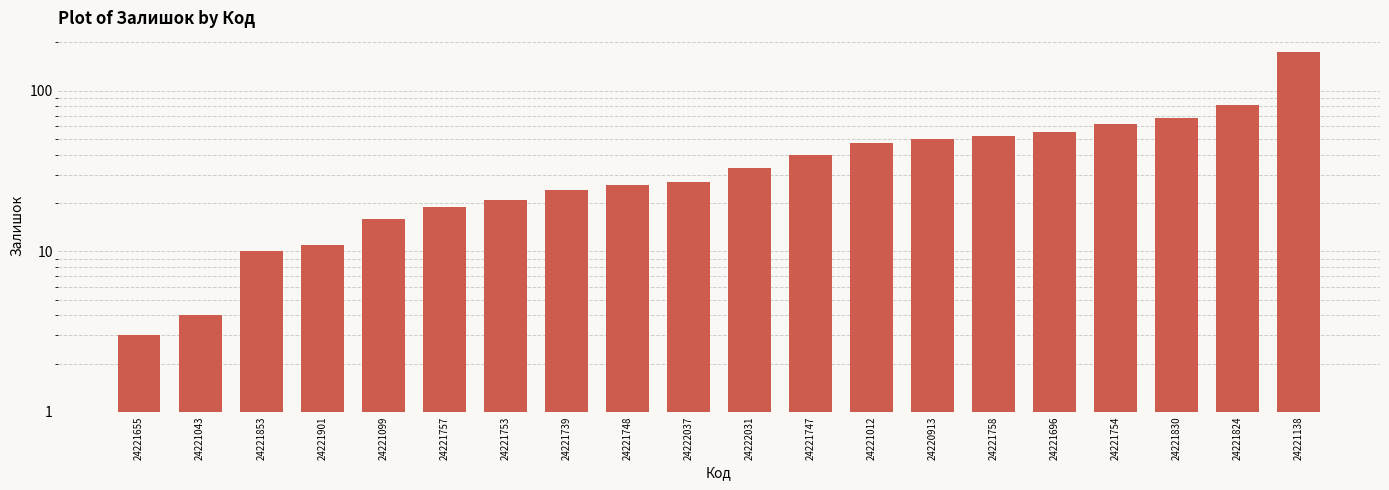

List the labels in order of value, smallest first.

24221655, 24221043, 24221853, 24221901, 24221099, 24221757, 24221753, 24221739, 24221748, 24222037, 24222031, 24221747, 24221012, 24220913, 24221758, 24221696, 24221754, 24221830, 24221824, 24221138